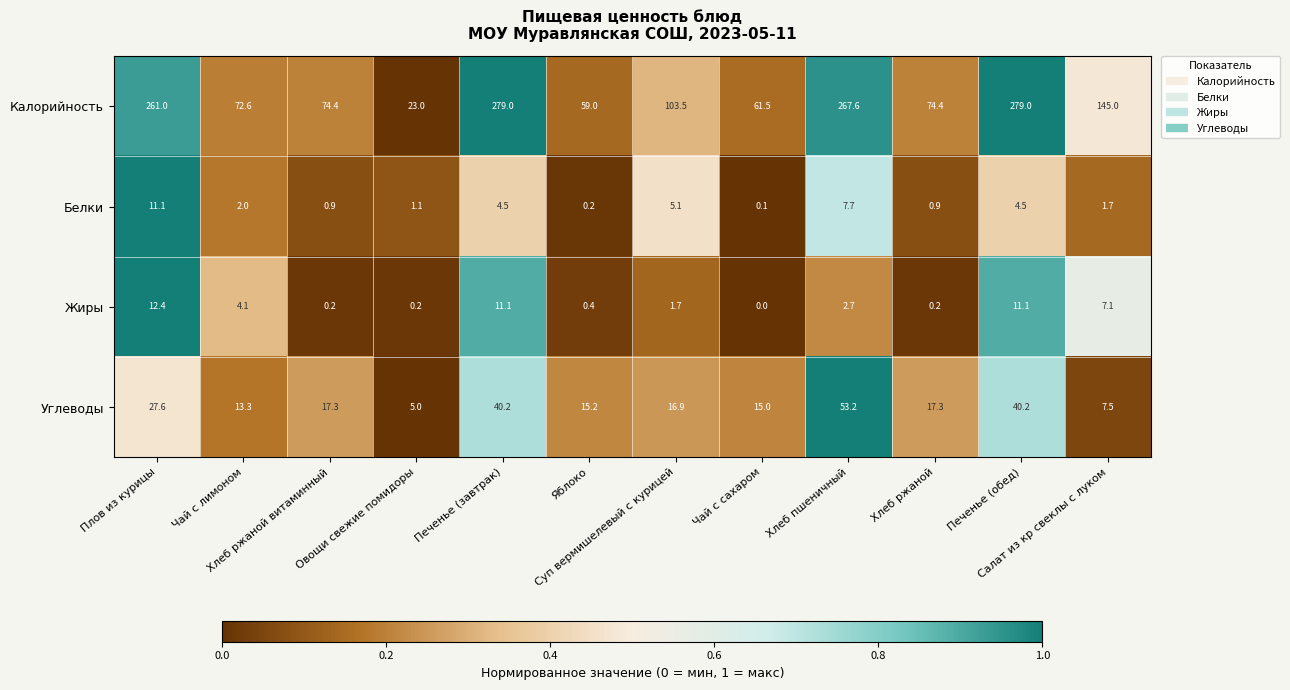

Which series has the largest total across all categories?

Калорийность